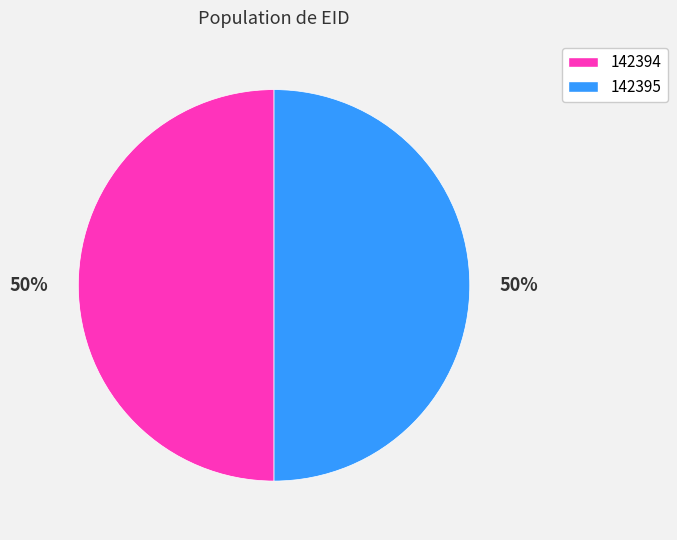

Approximately how many times larger is the value at 142395 compared to 142394?

1.0